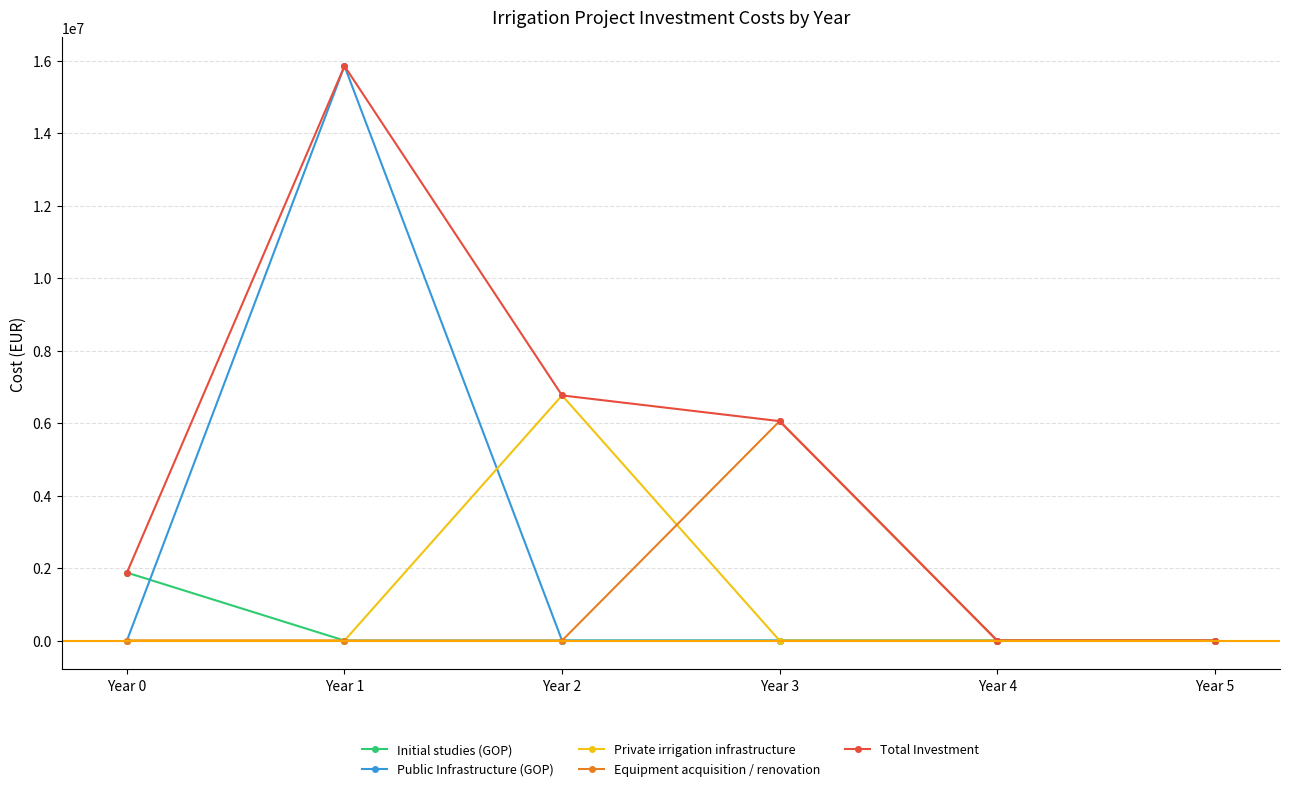

Reading right to left, transcribe all the data shown in this chart.

Initial studies (GOP): 0	0	0	0	0	1875000
Public Infrastructure (GOP): 0	0	0	0	15851800	0
Private irrigation infrastructure: 0	0	0	6764000	0	0
Equipment acquisition / renovation: 0	0	6054400	0	0	0
Total Investment: 0	0	6054400	6764000	15851800	1875000